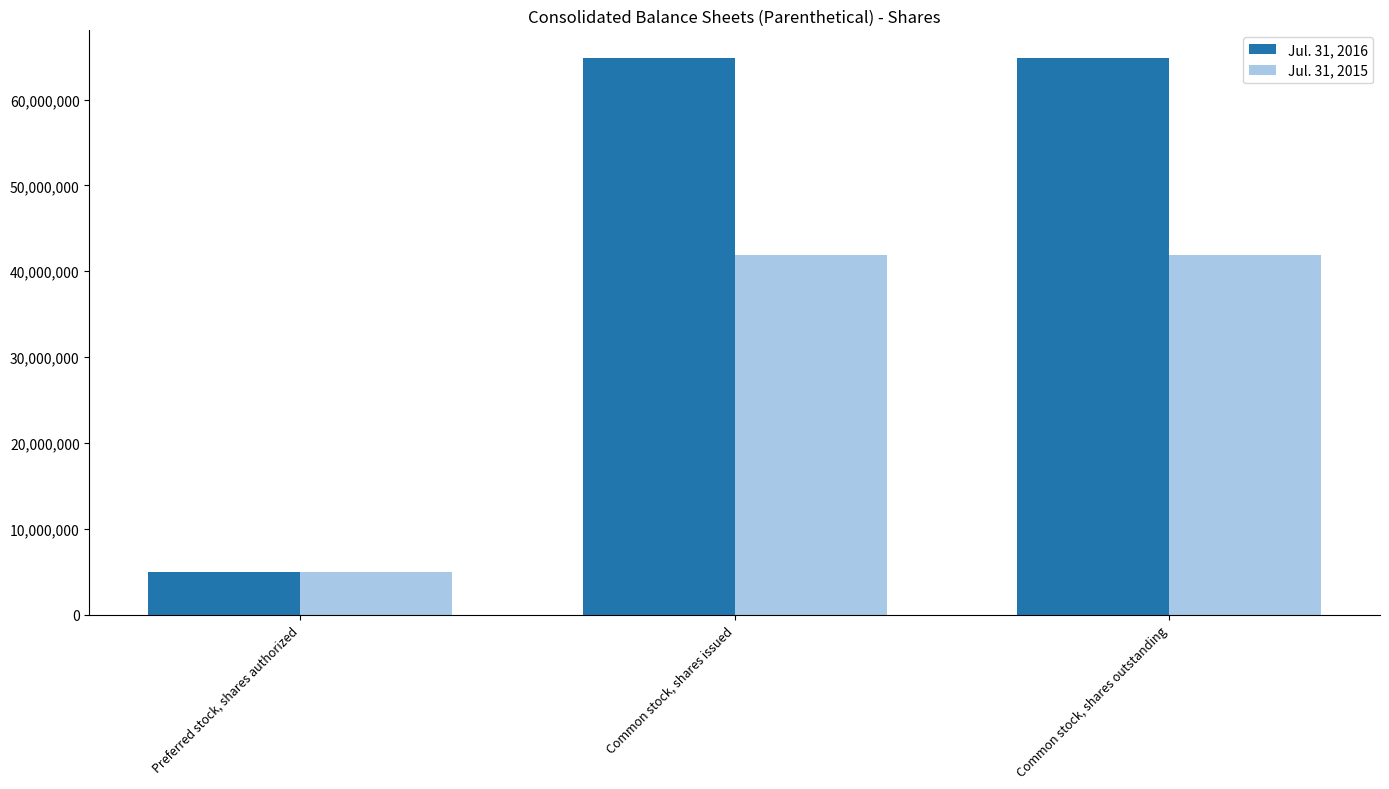

Rank the series at Common stock, shares outstanding from lowest to highest value.

Jul. 31, 2015, Jul. 31, 2016